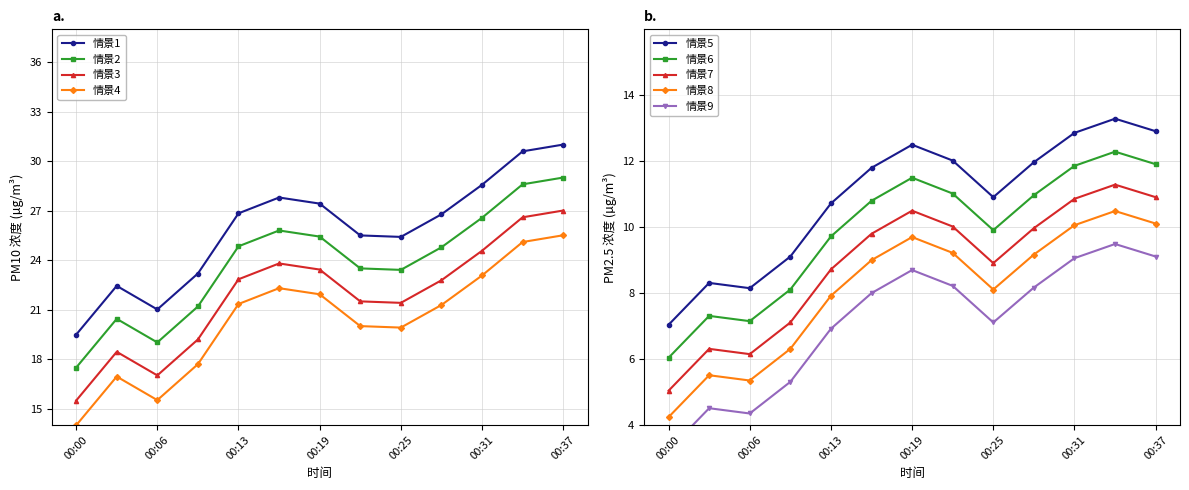

Is the value of P2 at 00:38 greater than the value of P1 at 00:36?

No